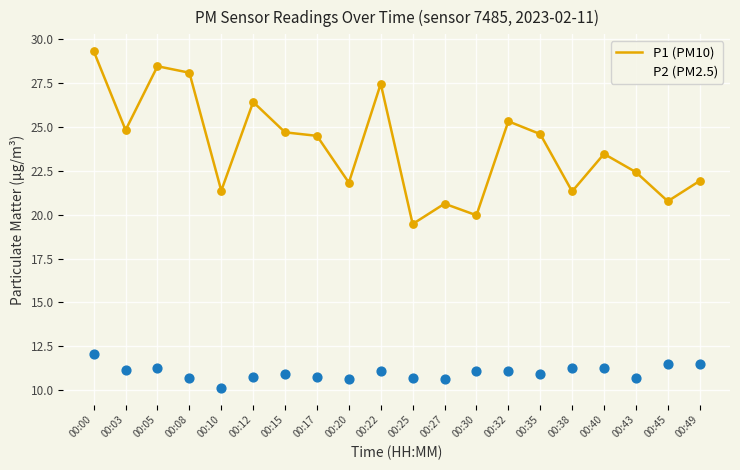

What is the total value across all series at 00:32?

36.4